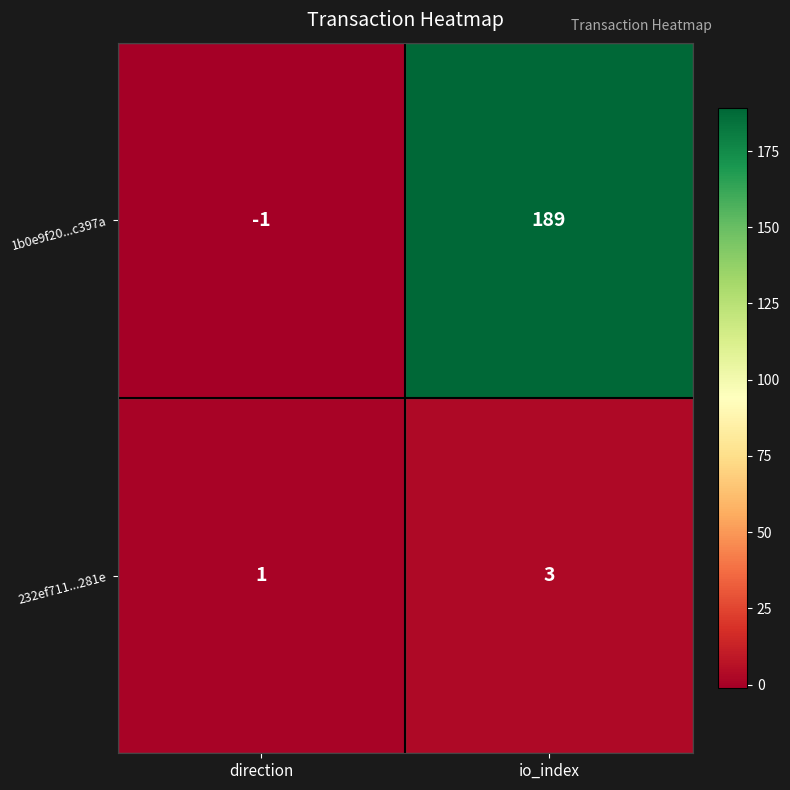

What is the difference between the maximum and minimum values in the 1b0e9f20...c397a series?

190